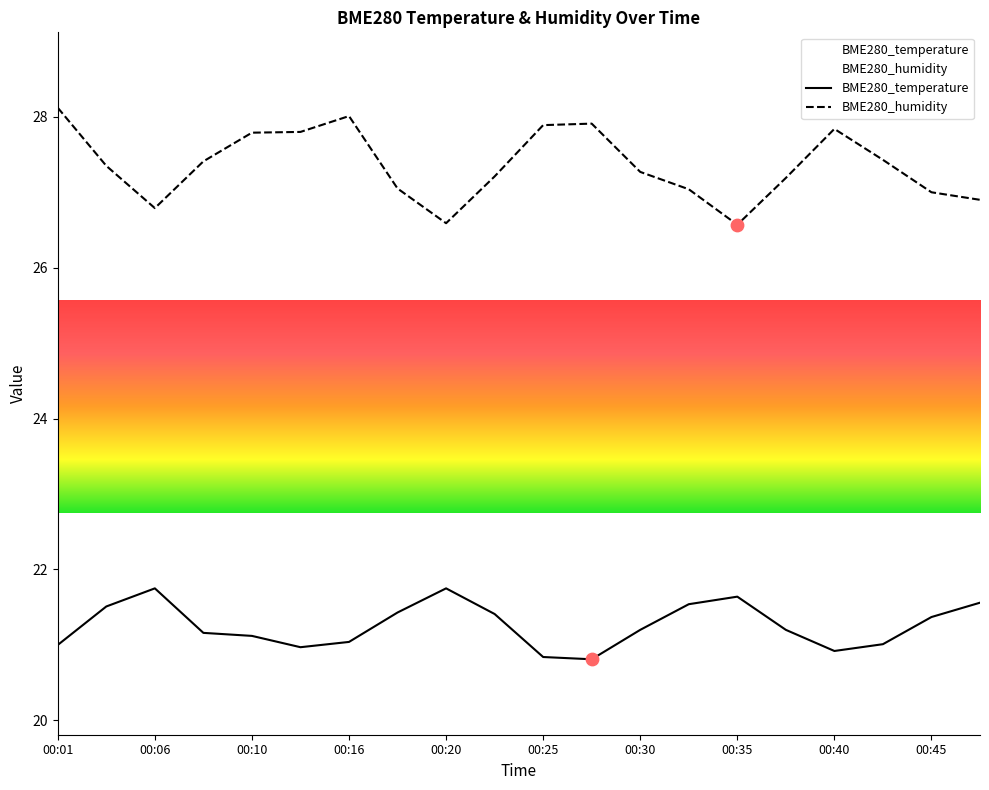

At how many categories does at least one series exceed 23?

20